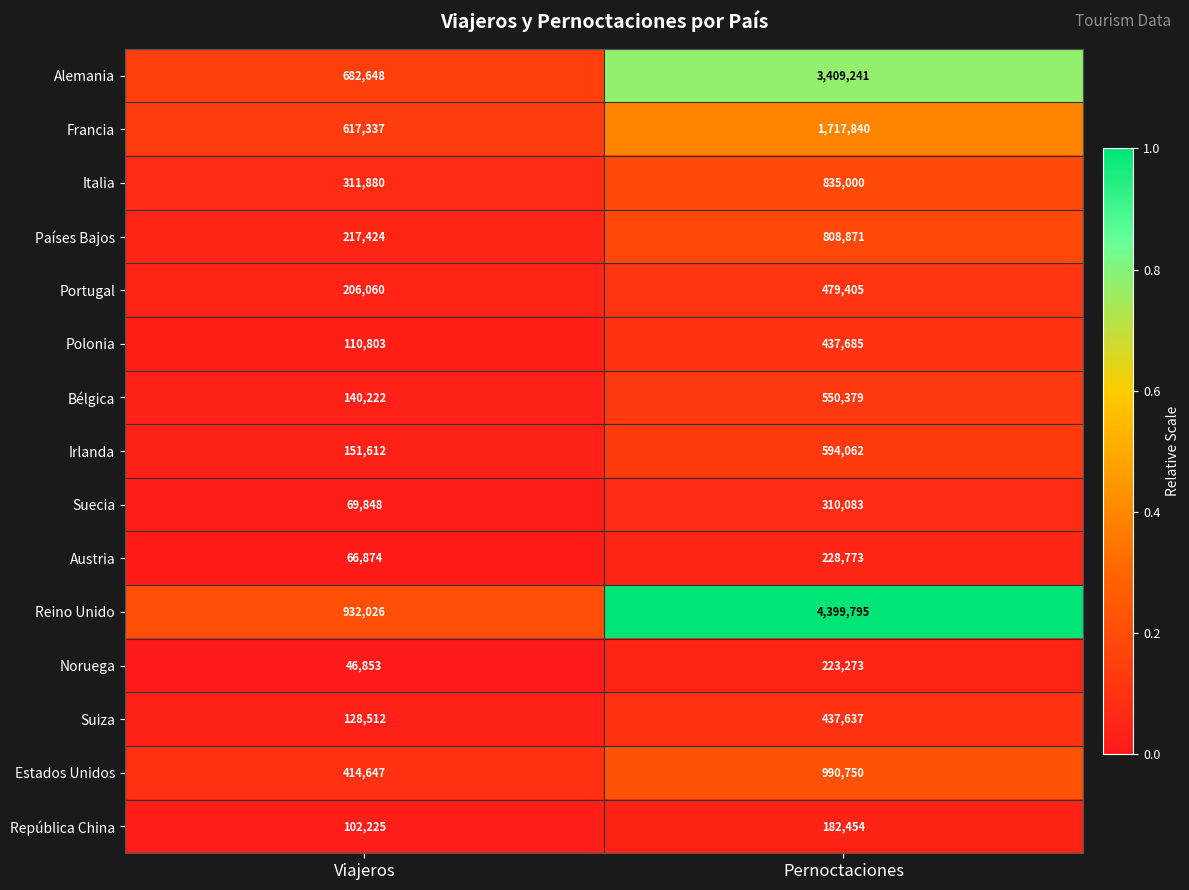

Reading right to left, list all the values displayed in this chart.

Alemania: 3409241	682648
Francia: 1717840	617337
Italia: 835000	311880
Países Bajos: 808871	217424
Portugal: 479405	206060
Polonia: 437685	110803
Bélgica: 550379	140222
Irlanda: 594062	151612
Suecia: 310083	69848
Austria: 228773	66874
Reino Unido: 4399795	932026
Noruega: 223273	46853
Suiza: 437637	128512
Estados Unidos: 990750	414647
República China: 182454	102225